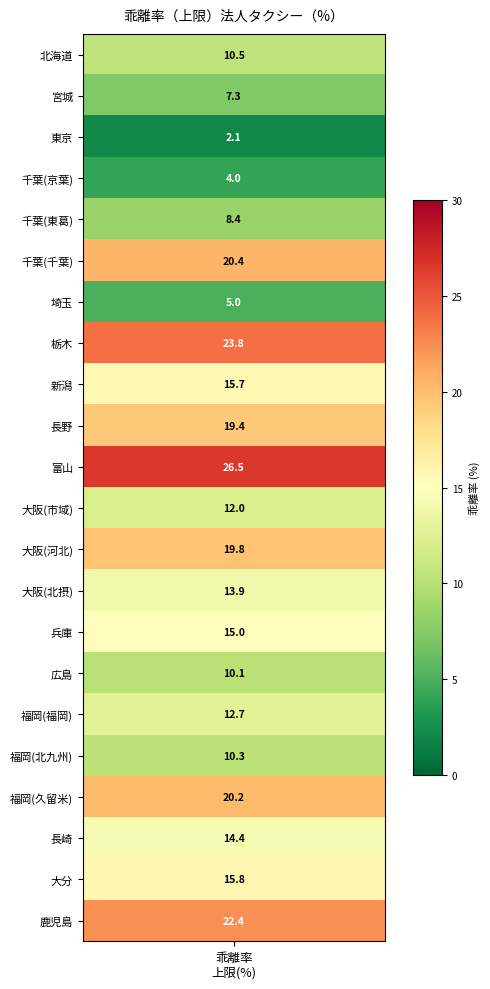

What is the minimum value shown in the chart?

2.1